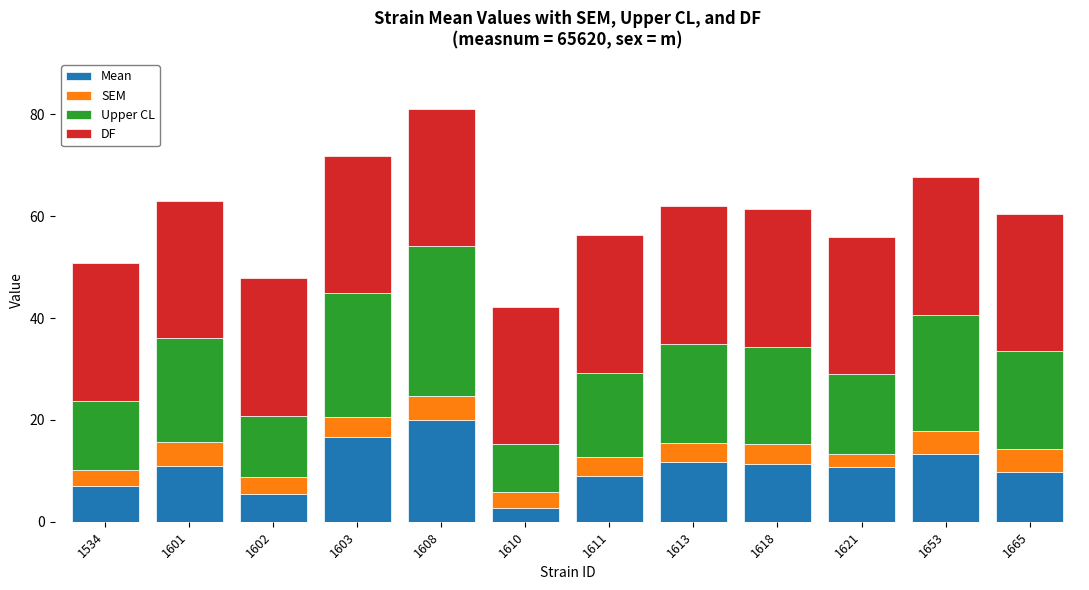

At which category is the sum across all series the highest?

1608